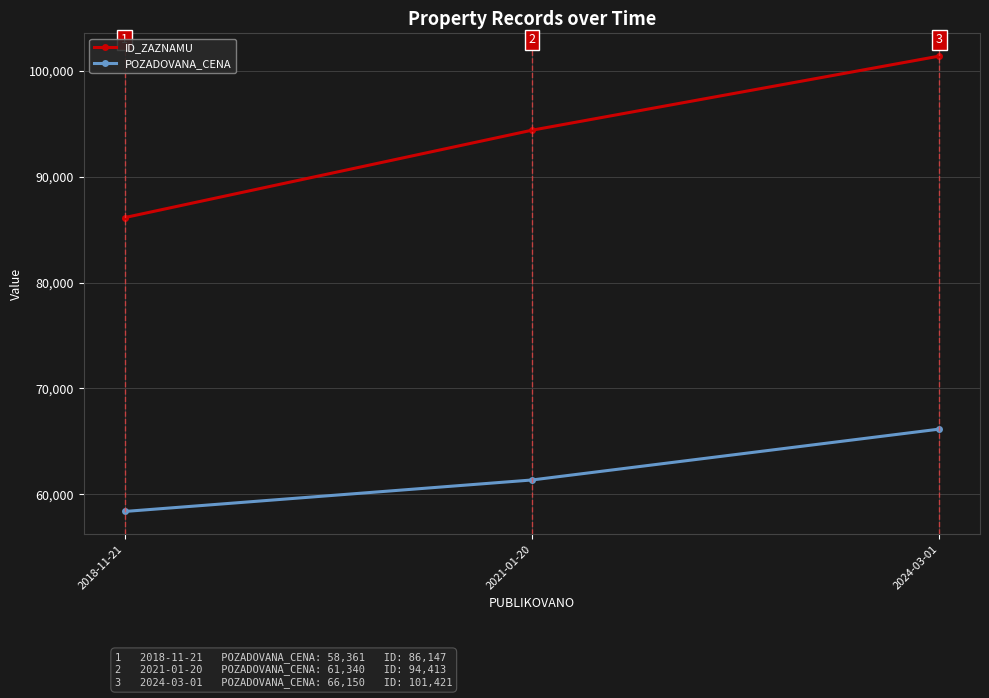

Which series has the largest range (max minus min)?

ID_ZAZNAMU